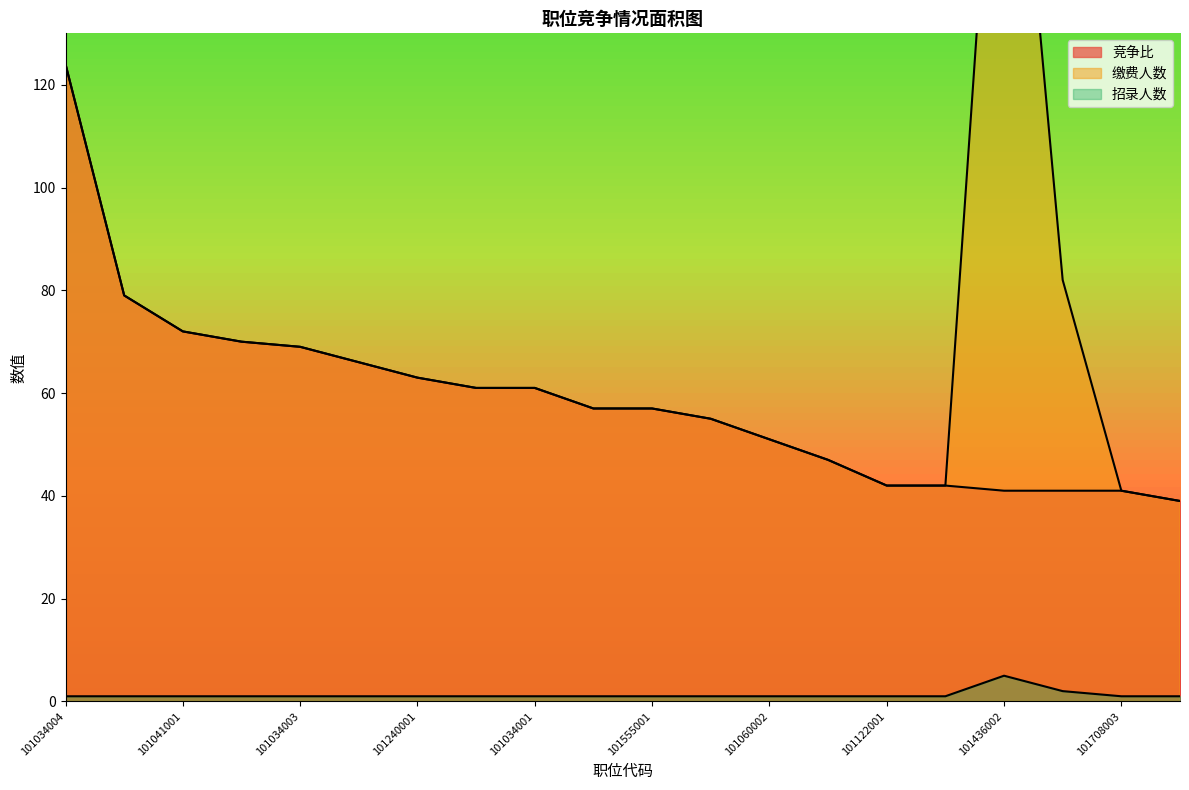

Which category has the lowest value across all series?

101034004